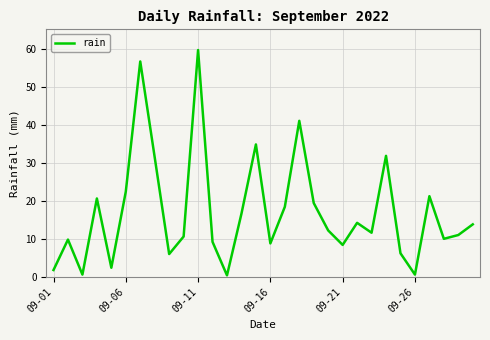

What is the greatest value displayed?

59.6